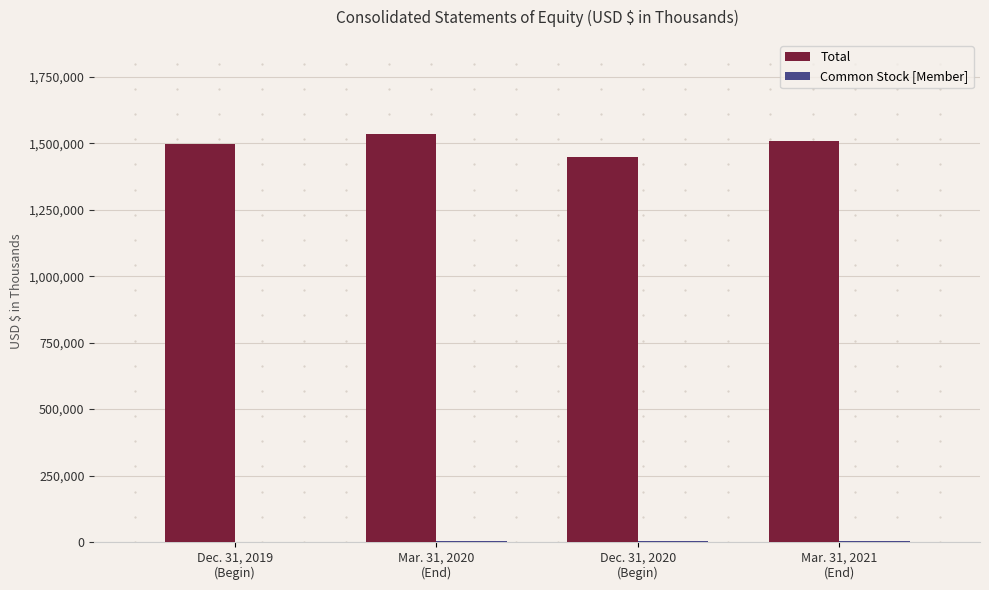

What is the sum of all Total values?

5990983